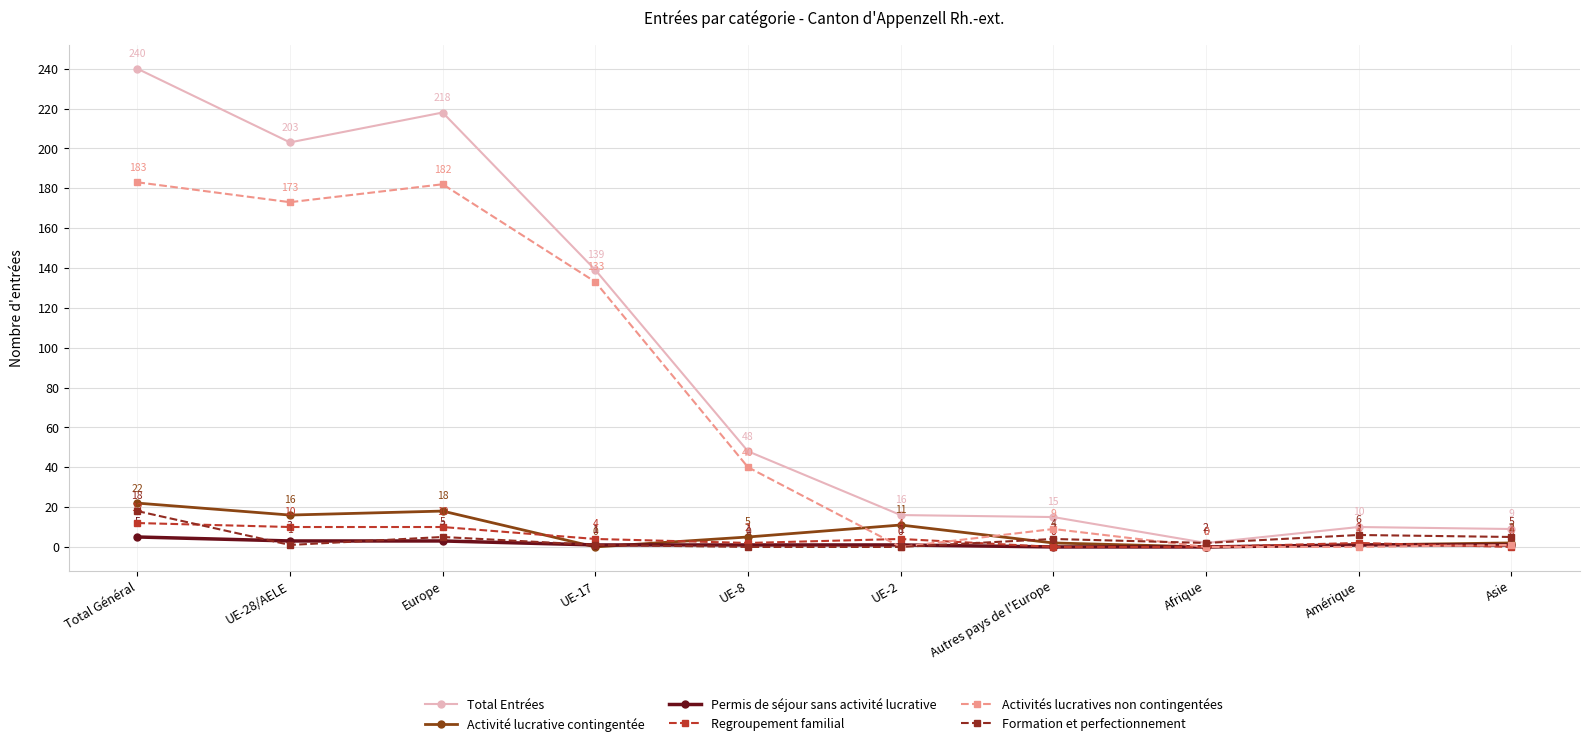

True or false: Activité lucrative contingentée has more than 2 points higher than both neighbors.

False